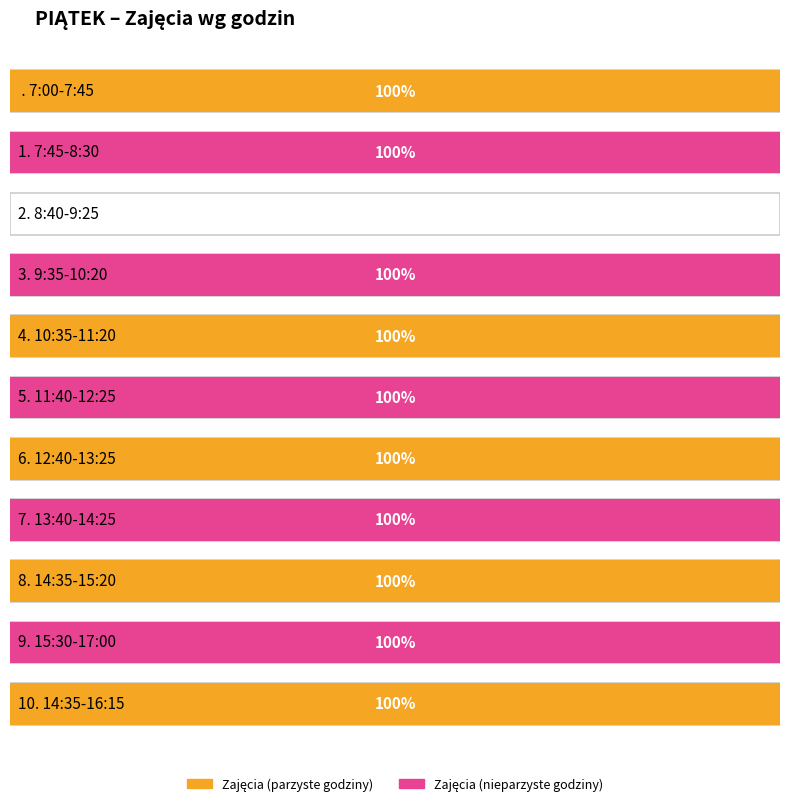

True or false: the data shows 1 at 12:40-13:25.

True